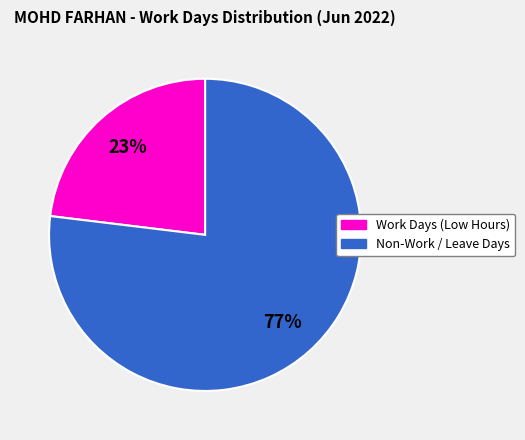

Does any single category account for the majority?

Yes